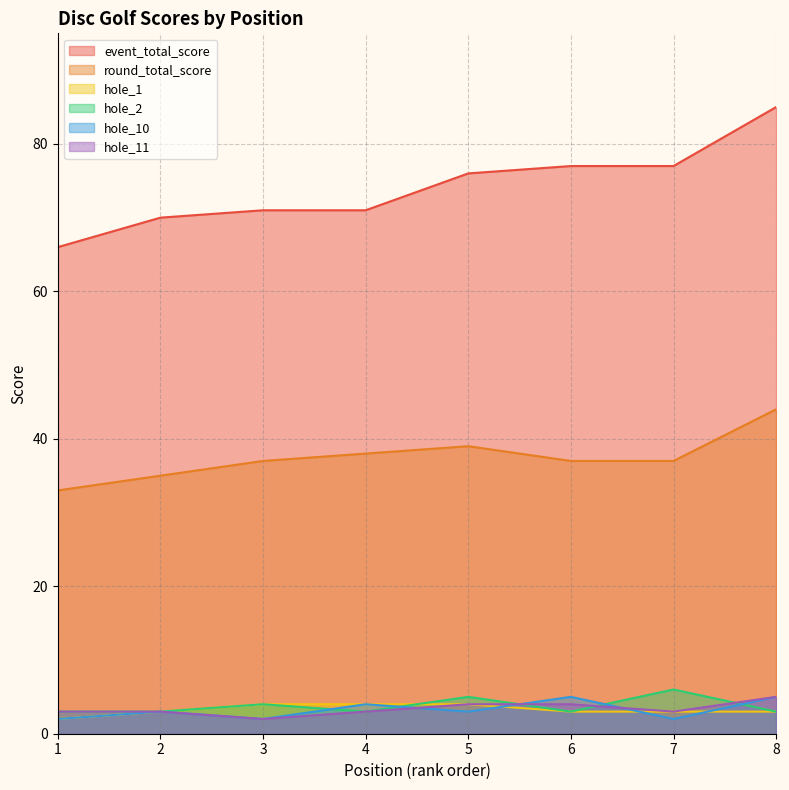

What is the approximate value of round_total_score at 7?

37